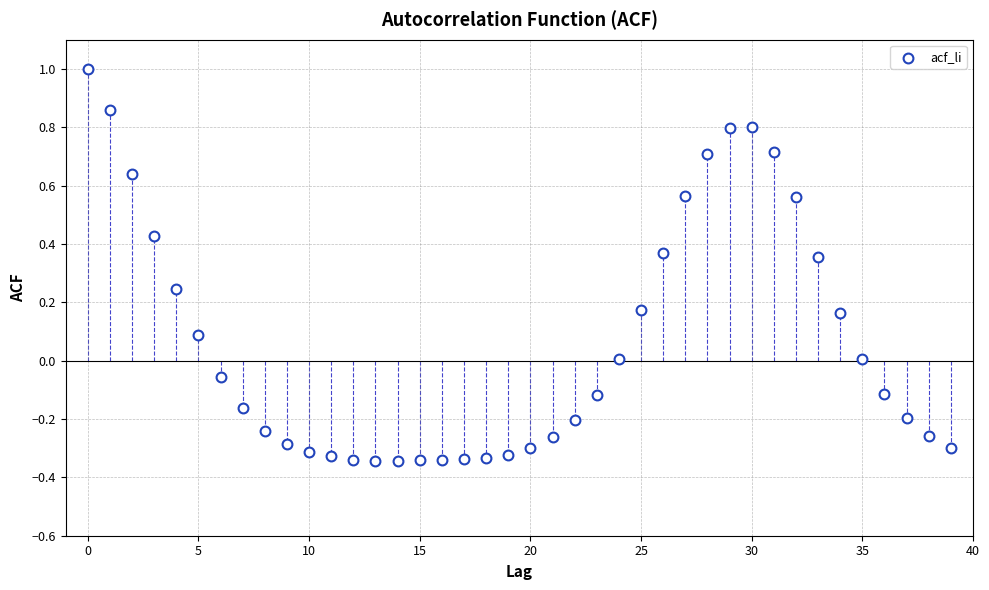

What is the range of Y values (max minus min)?

1.3